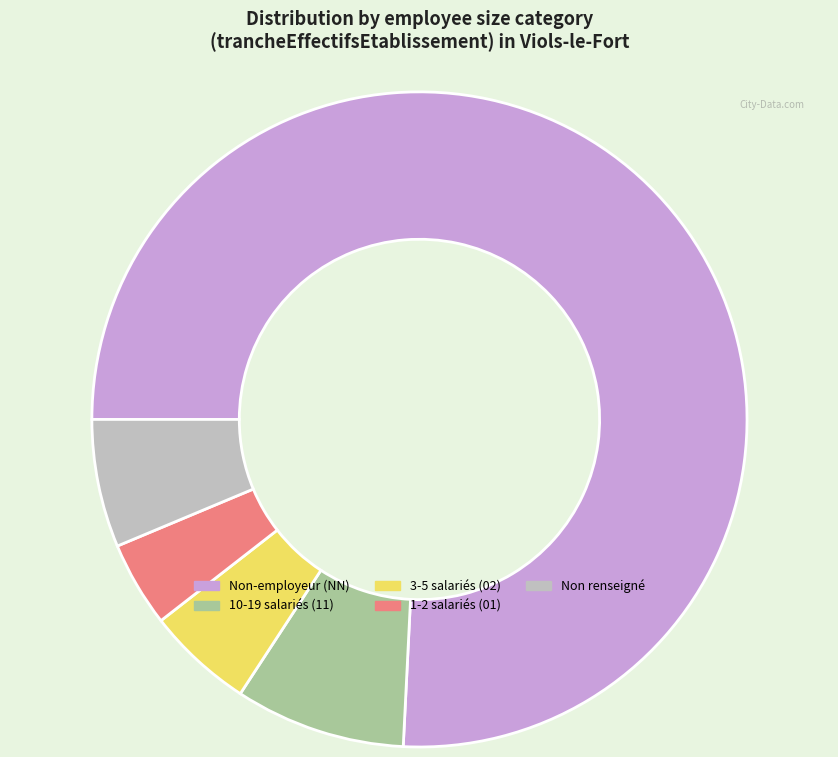

What is the largest slice in the pie chart?

Non-employeur (NN)